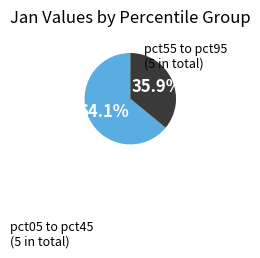

To the nearest percent, what is the difference between the largest and smallest slice percentages?

28%